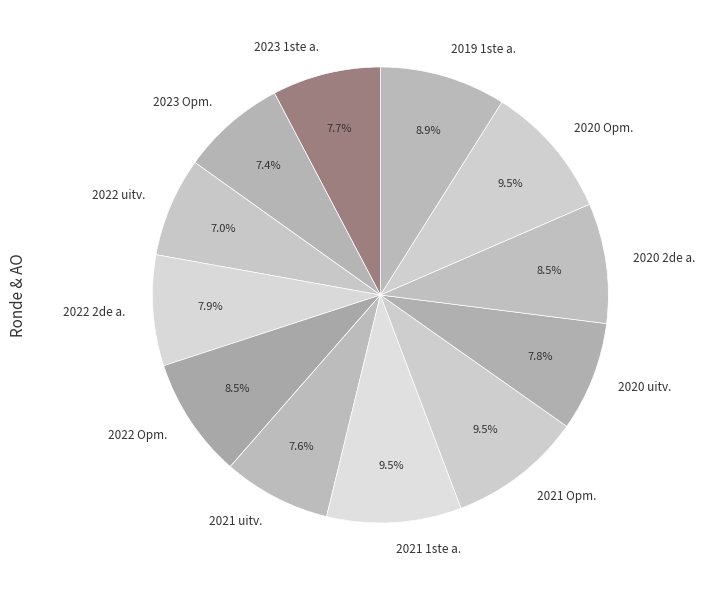

Does any single category account for the majority?

No